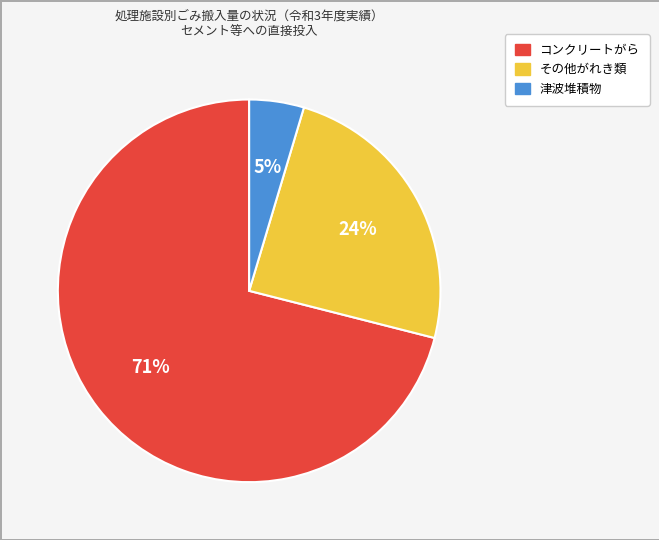

Is コンクリートがら the majority of the pie?

Yes